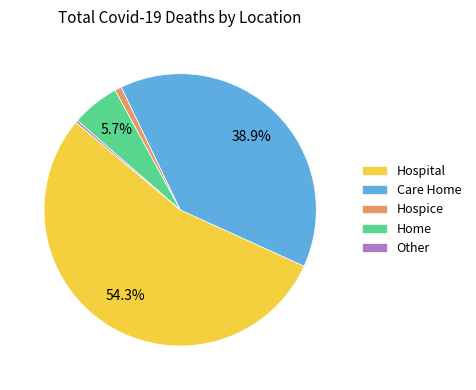

Which slice is the largest?

Hospital